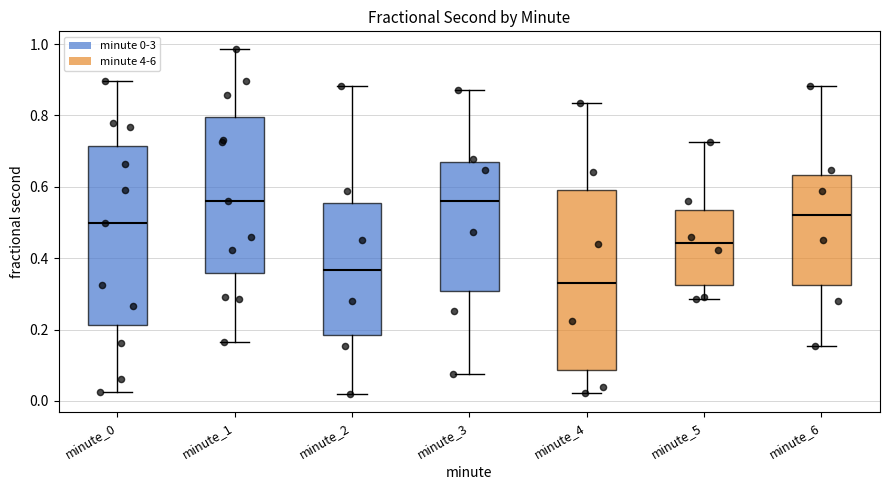

Reading left to right, transcribe this box plot: for each box, give where its median line is, the range the box spans, and where its two whiskers end, as read against the y-axis. The values are not printed on the chart, so give them approximately, as read against the axis.

minute_0: median 0.50, box 0.22 to 0.72, whiskers 0.02 to 0.90
minute_1: median 0.56, box 0.36 to 0.80, whiskers 0.16 to 0.98
minute_2: median 0.36, box 0.18 to 0.56, whiskers 0.02 to 0.88
minute_3: median 0.56, box 0.30 to 0.68, whiskers 0.08 to 0.88
minute_4: median 0.34, box 0.08 to 0.60, whiskers 0.02 to 0.84
minute_5: median 0.44, box 0.32 to 0.54, whiskers 0.28 to 0.72
minute_6: median 0.52, box 0.32 to 0.64, whiskers 0.16 to 0.88